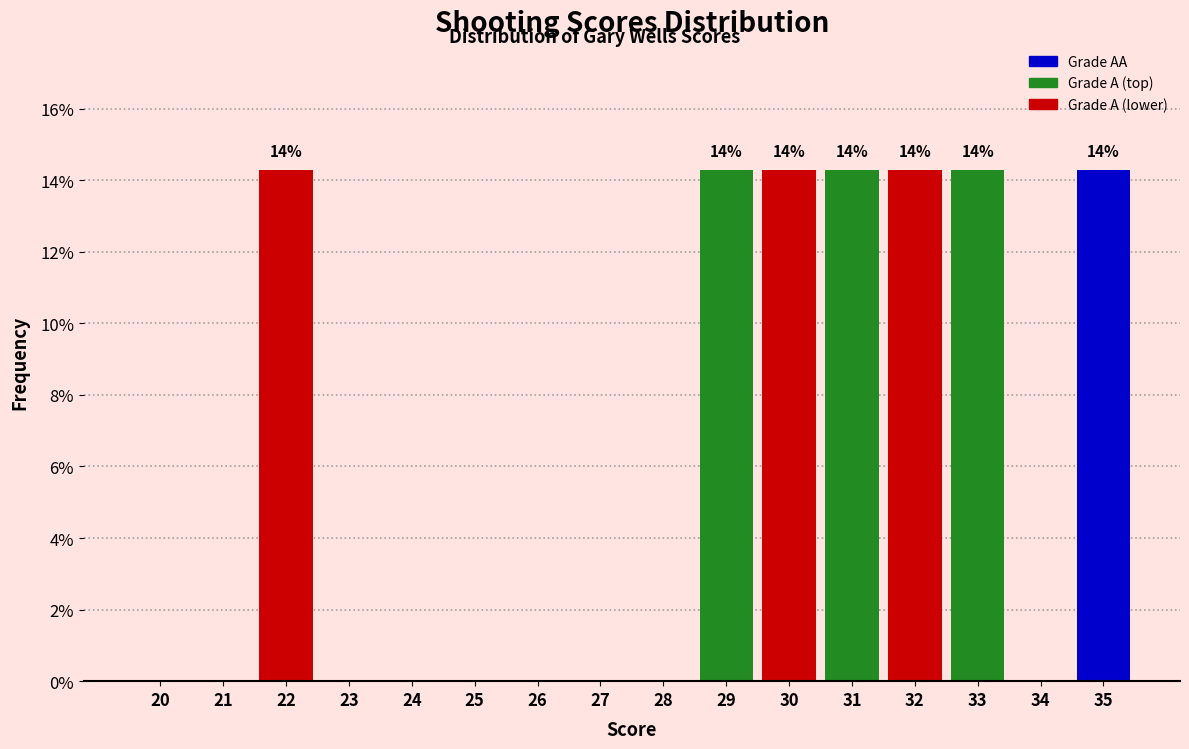

Reading left to right, transcribe all the data shown in this chart.

20=0.0	21=0.0	22=14.3	23=0.0	24=0.0	25=0.0	26=0.0	27=0.0	28=0.0	29=14.3	30=14.3	31=14.3	32=14.3	33=14.3	34=0.0	35=14.3